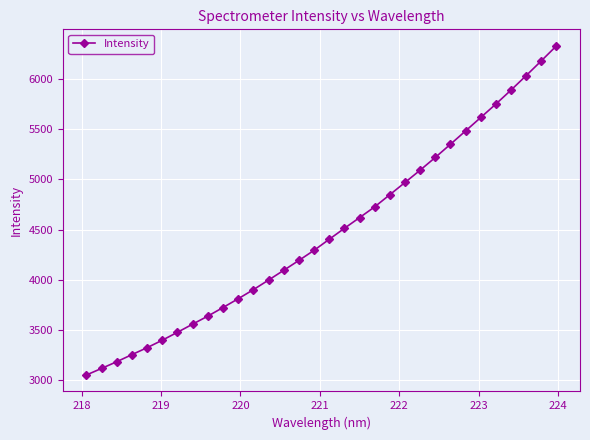

What is the value of the 6th point from the left?

3399.6